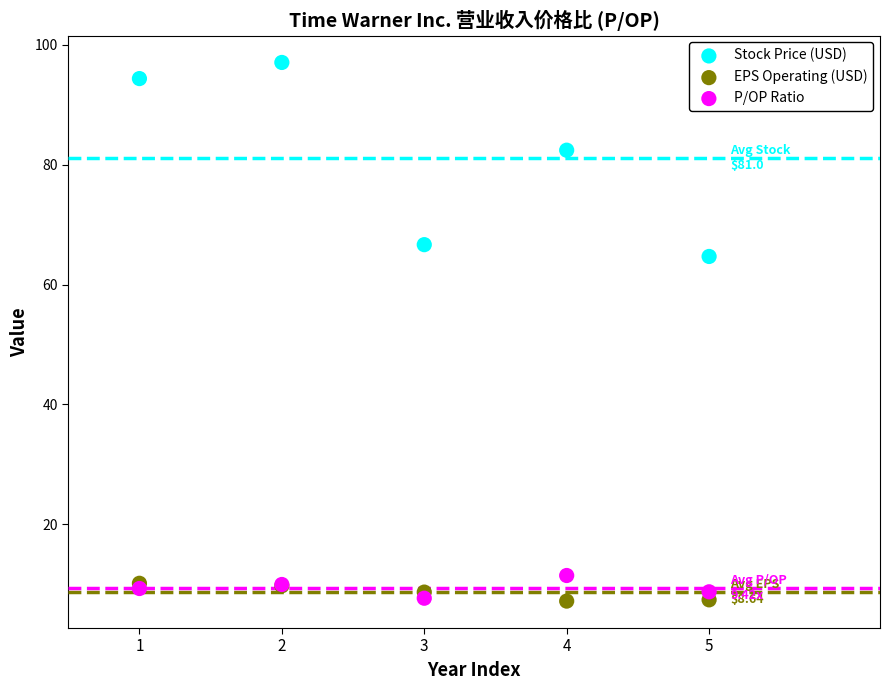

In the Stock Price (USD) series, what Y value is closest to 80?

82.4